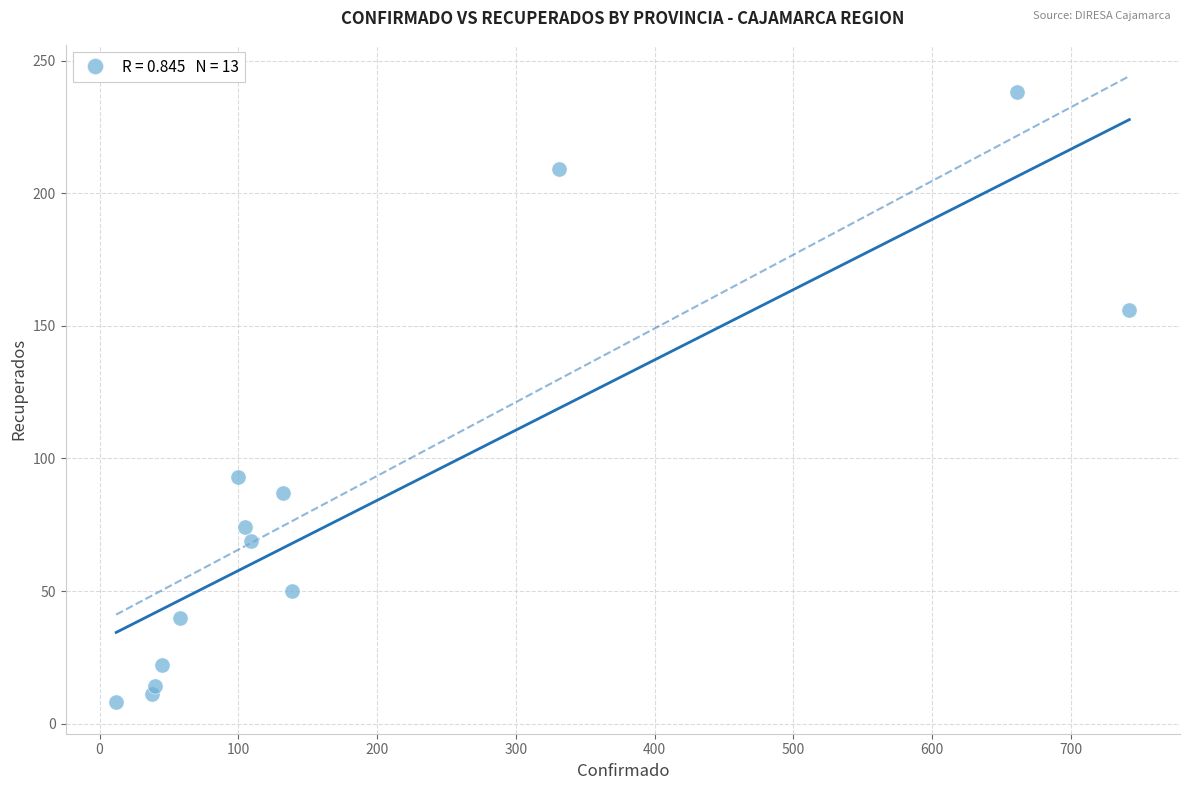

What Y value in the scatter plot is closest to 123?

93